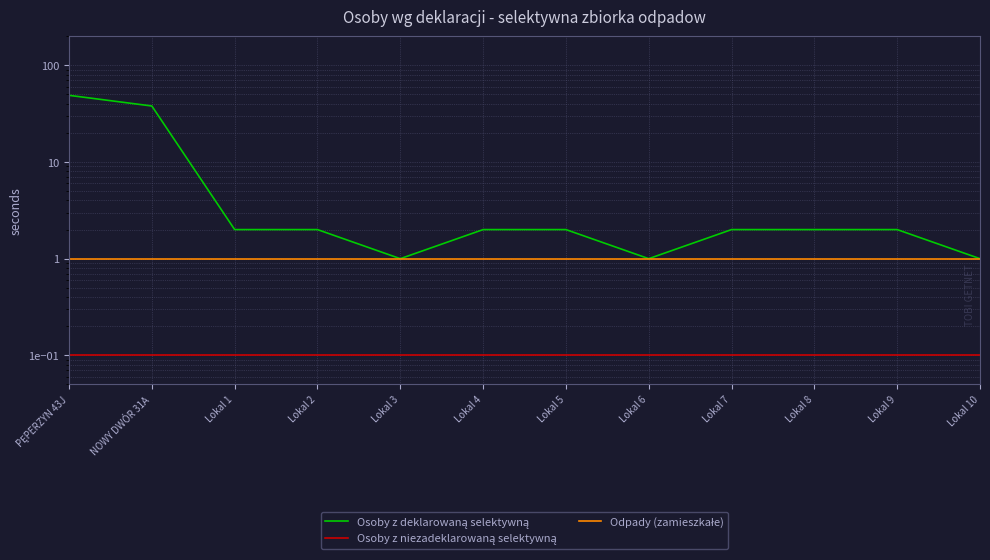

What is the difference between the highest and lowest values at Lokal 7?

1.9